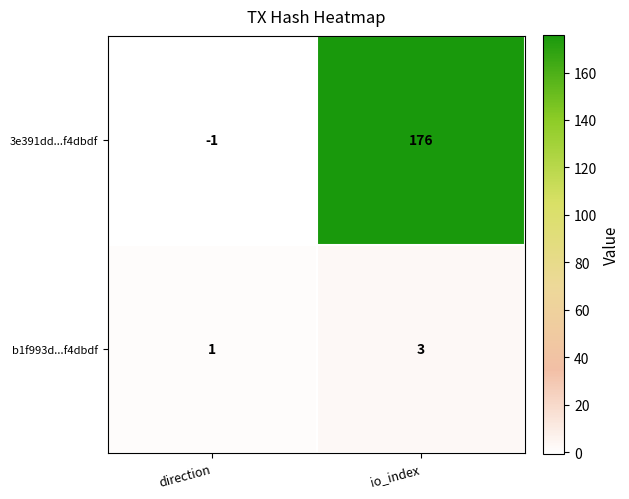

What is the average value of the 3e391dd...f4dbdf series?

88